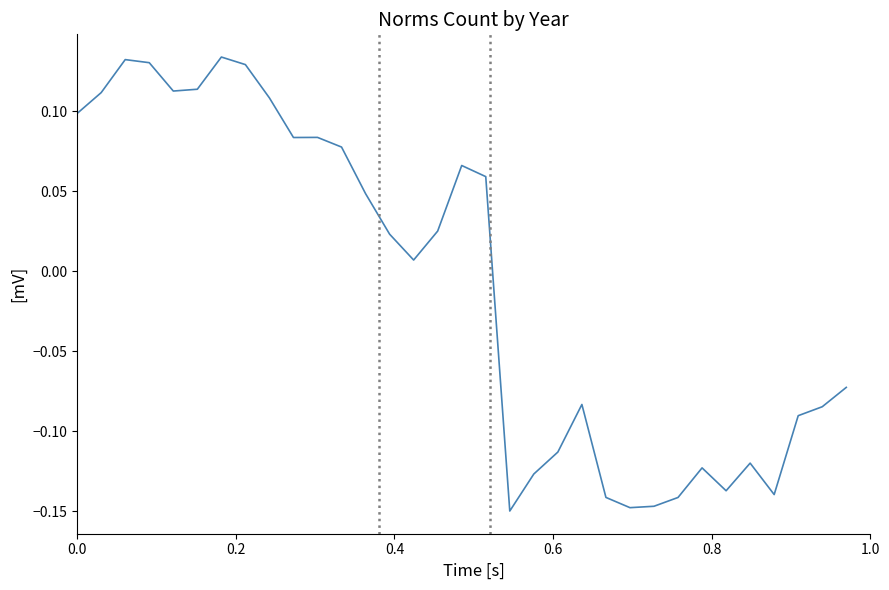

How many negative values are there?

15